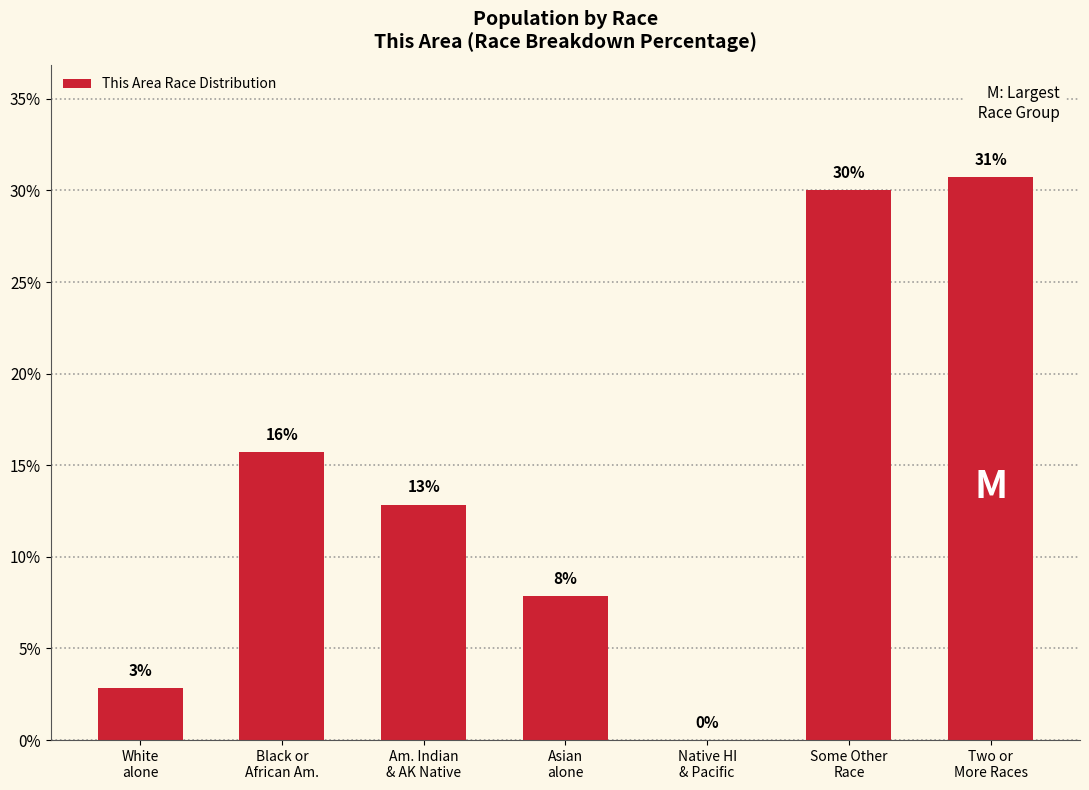

What is the sum of all values?

100.0